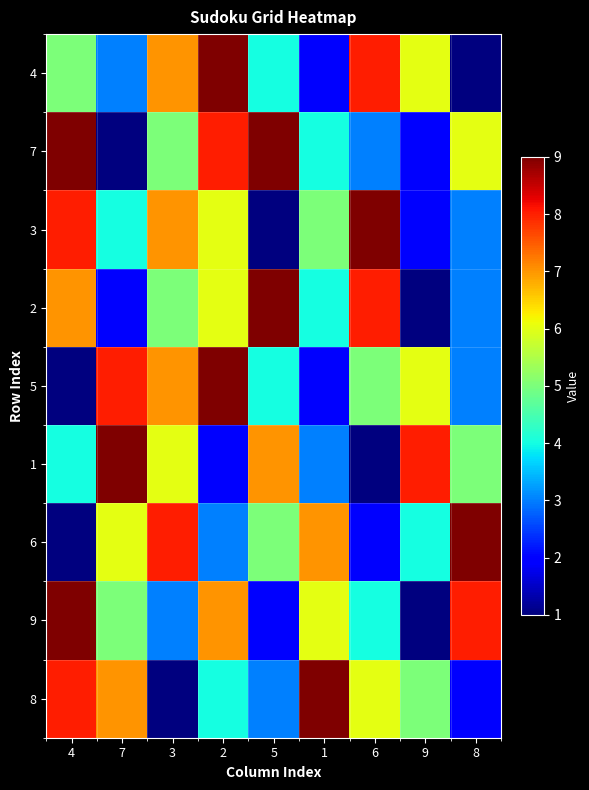

Which series has the widest spread of values?

4